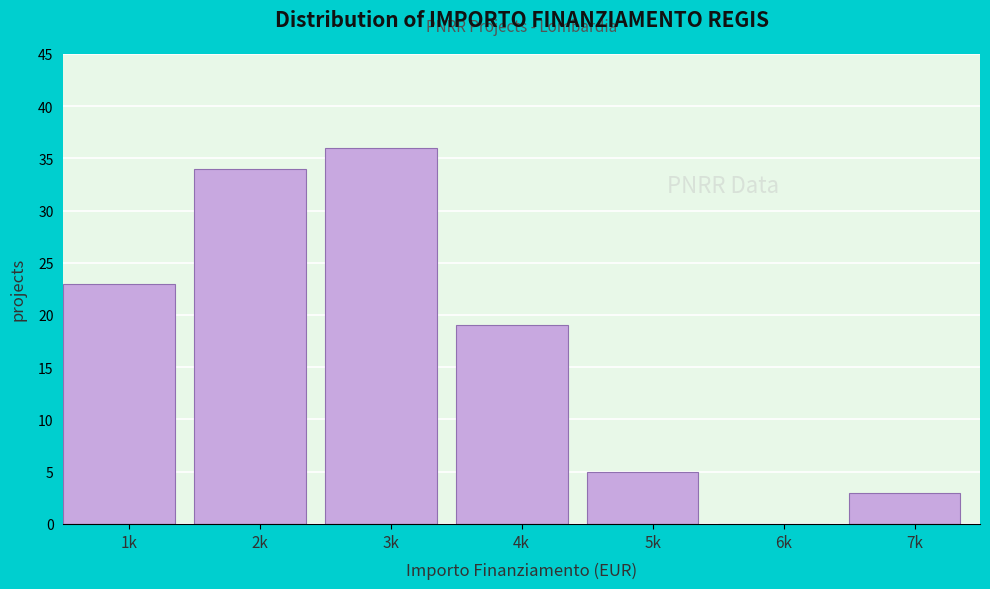

Reading left to right, transcribe all the data shown in this chart.

1k=23	2k=34	3k=36	4k=19	5k=5	6k=0	7k=3